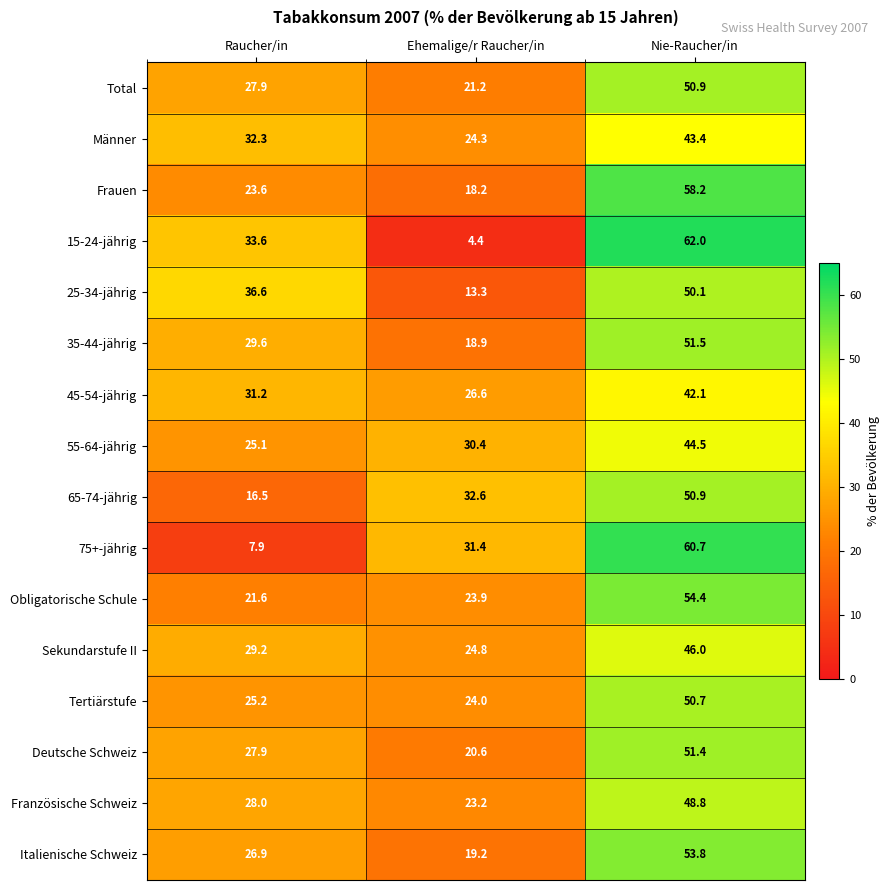

List the labels in order of Sekundarstufe II value, largest first.

Nie-Raucher/in, Raucher/in, Ehemalige/r Raucher/in